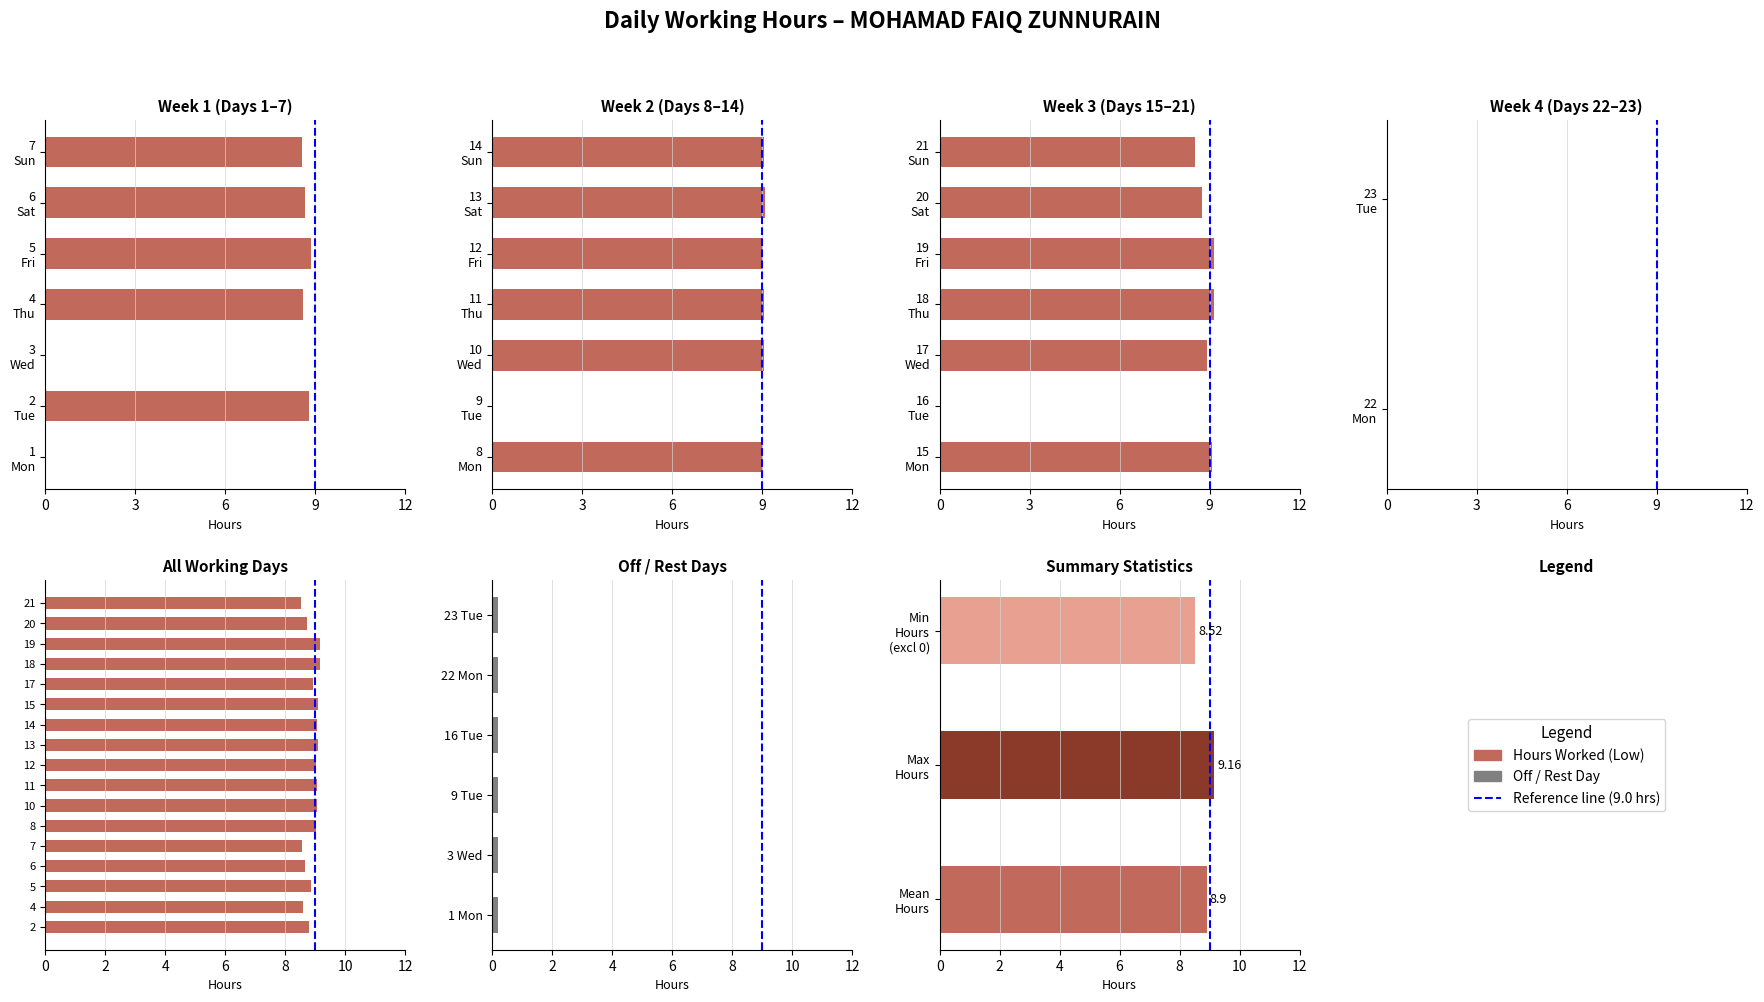

Which label corresponds to the smallest value in the chart?

1